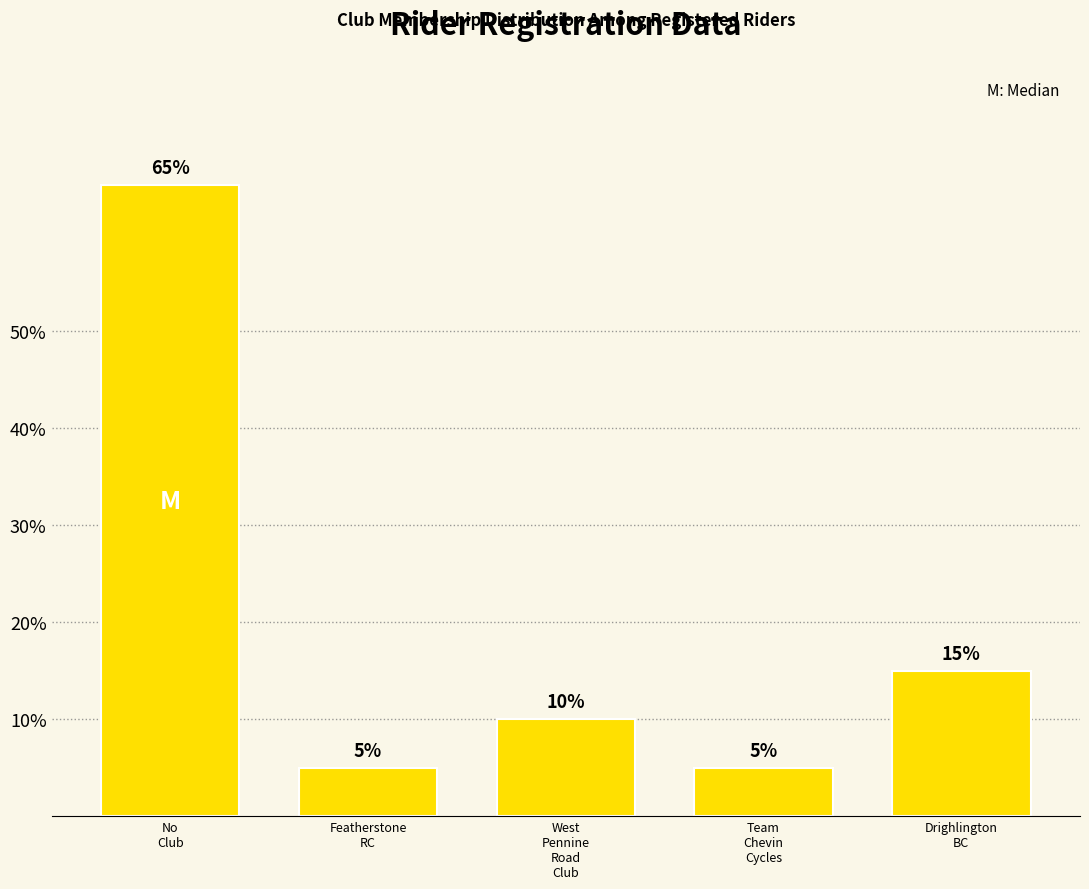

Reading left to right, list all the values displayed in this chart.

65	5	10	5	15